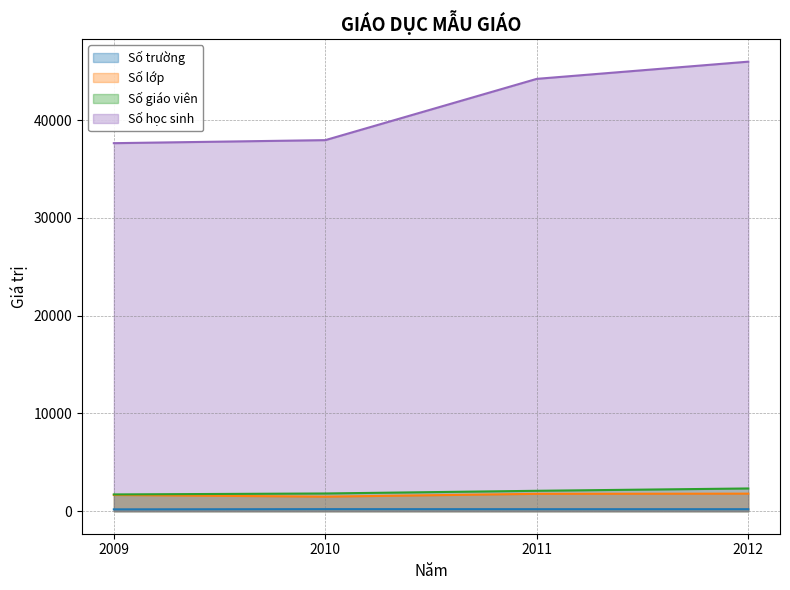

What is the difference between the maximum and second lowest values in the Số giáo viên series?

512